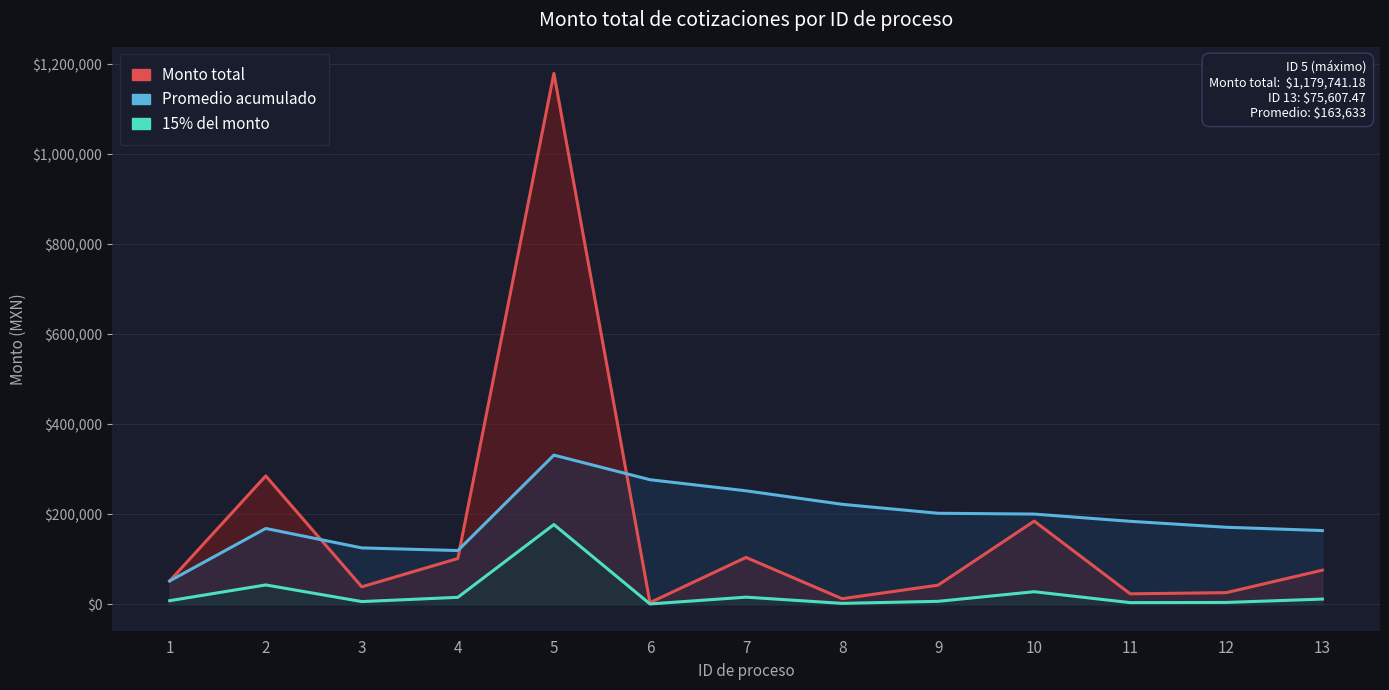

Which series has the largest range (max minus min)?

Monto total